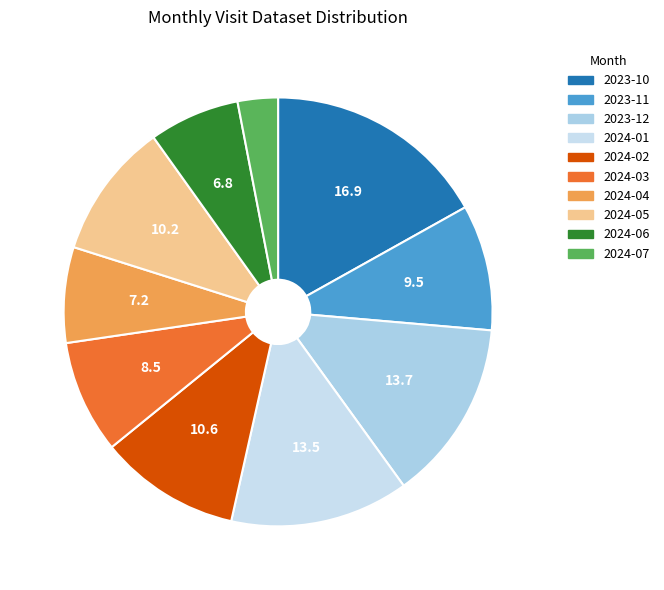

What portion of the pie excludes 2024-04?

92.8%